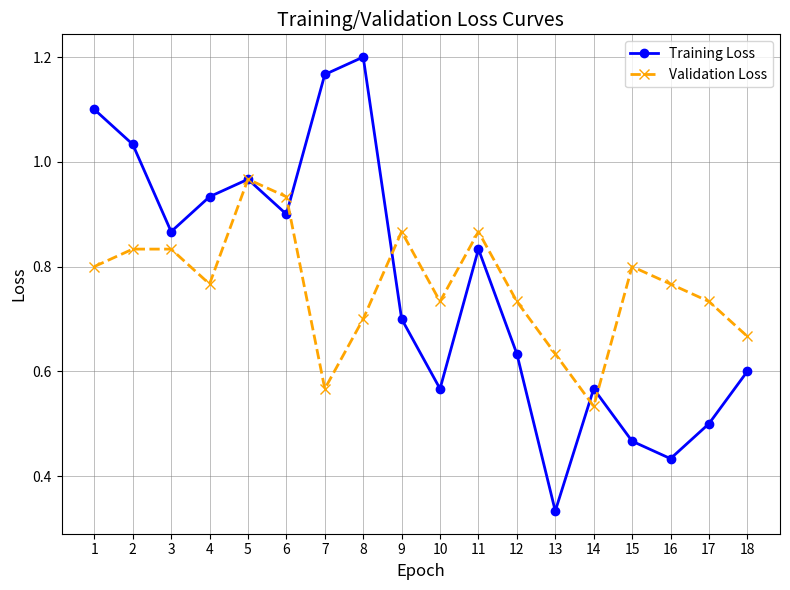

At which category is the sum across all series the highest?

5